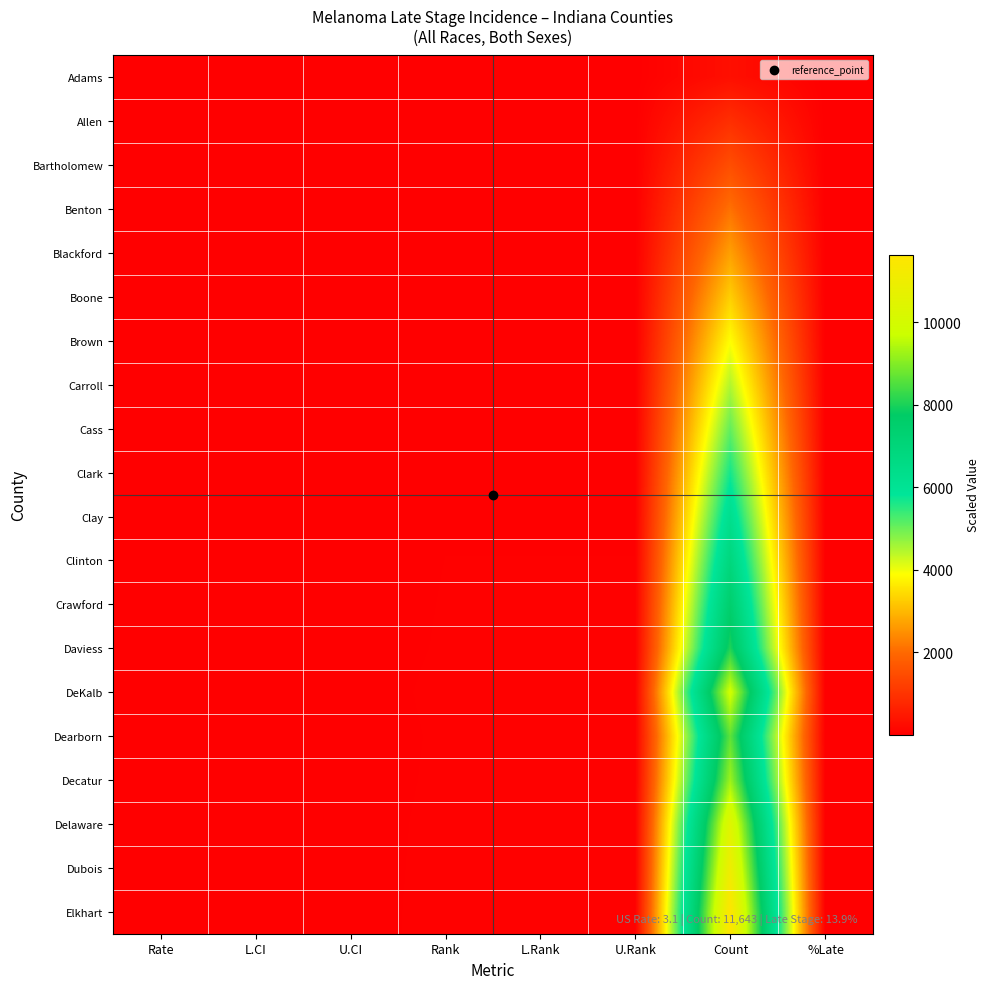

What is the spread (max minus min) of values at L.CI?

3.0